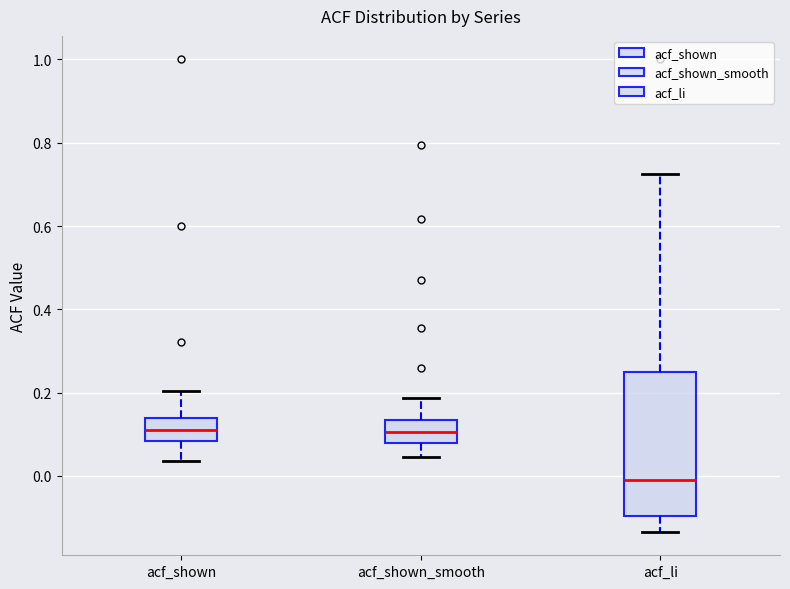

Reading left to right, read every box against the y-axis: the position of its median line, the range the box covers, and the ends of its whiskers. The values are not printed on the chart, so give them approximately, as read against the axis.

acf_shown: median 0.10, box 0.08 to 0.14, whiskers 0.04 to 0.20
acf_shown_smooth: median 0.10, box 0.08 to 0.14, whiskers 0.04 to 0.18
acf_li: median 0.00, box -0.10 to 0.24, whiskers -0.14 to 0.72